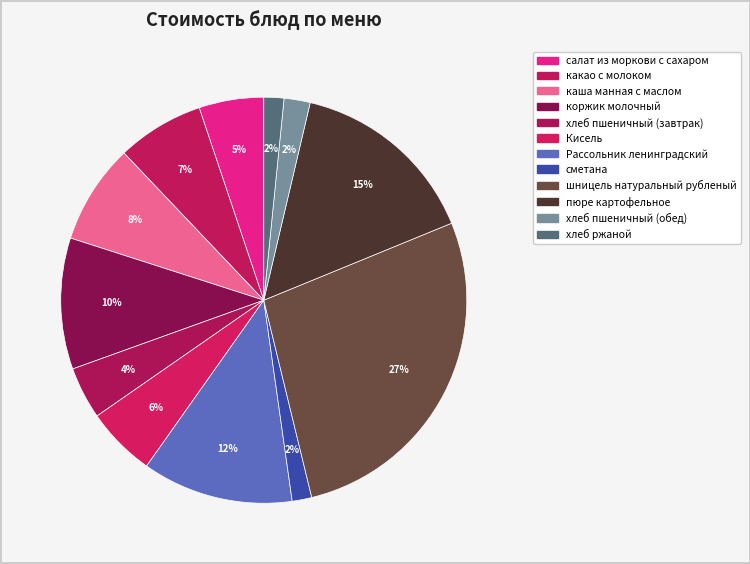

The сметана slice represents 2% of the pie. True or false?

True